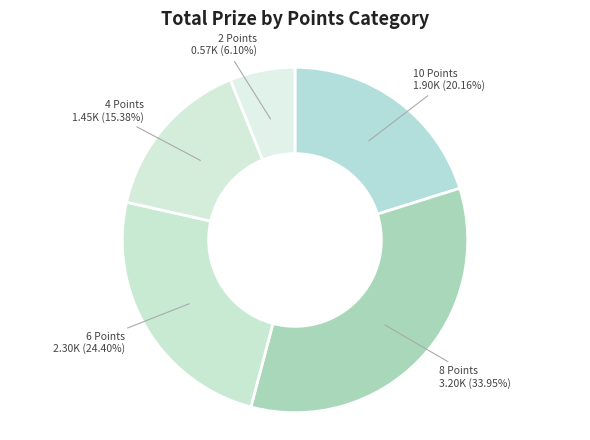

Is there a majority slice in this chart?

No